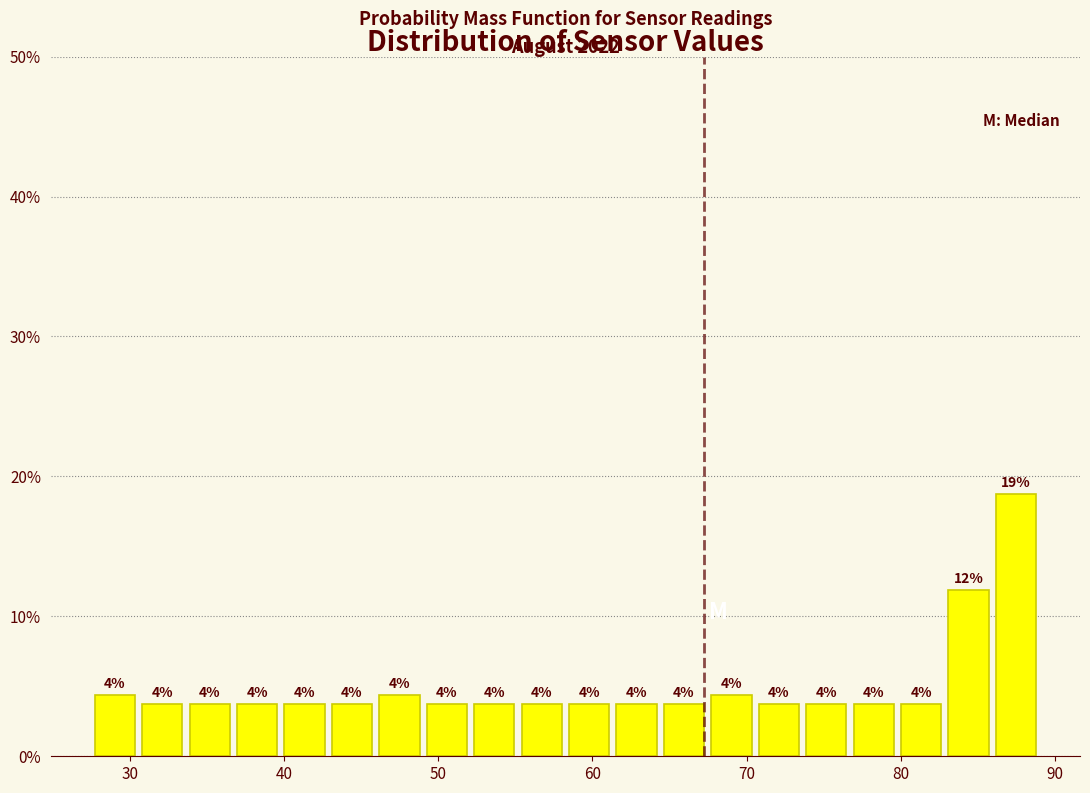

Read against the x-axis, roughly where is the centre of the tallest bar?

87